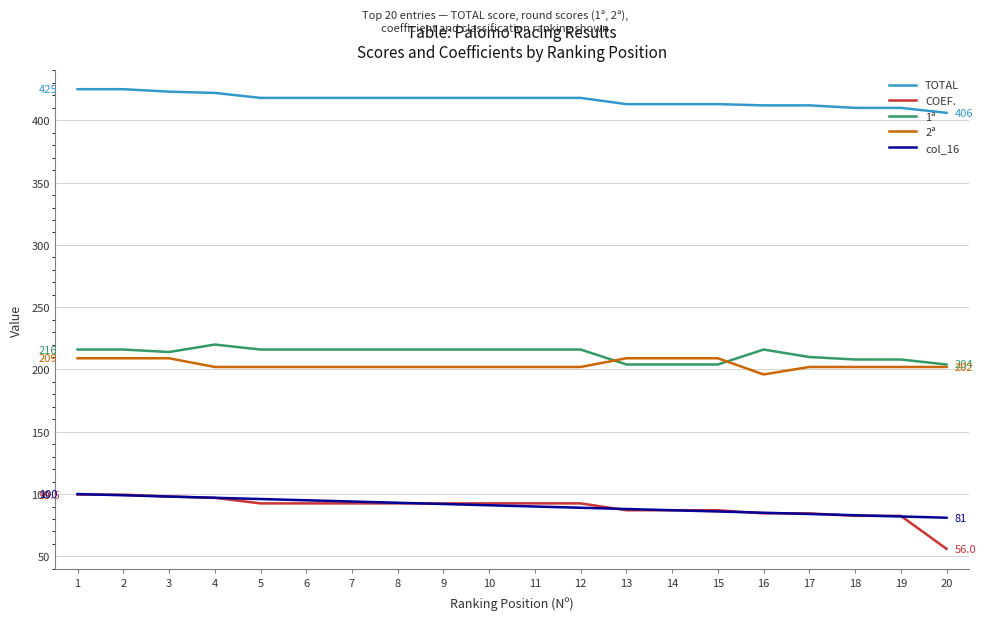

What is the sum of all col_16 values?

1810.0